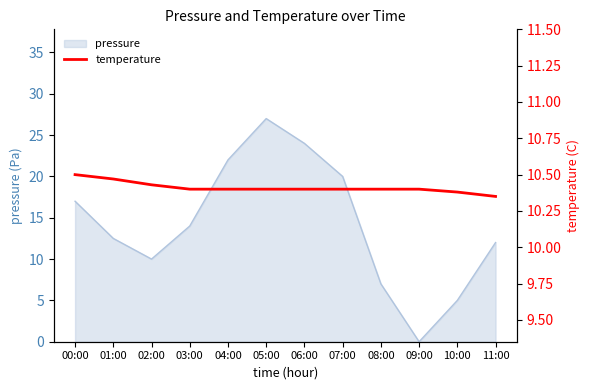

What is the maximum value for pressure?

27.0